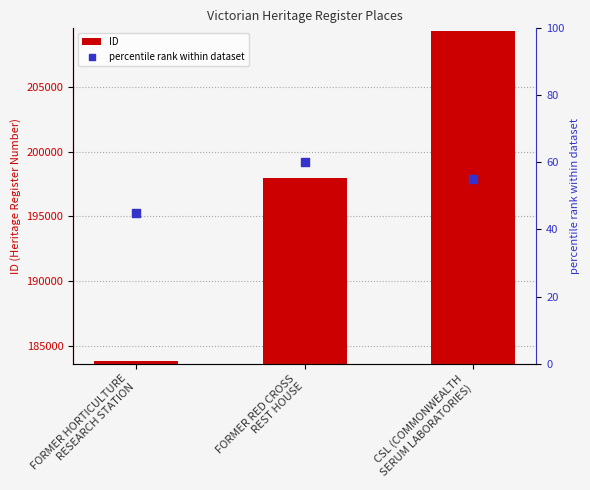

Which series contains the highest Y value?

ID